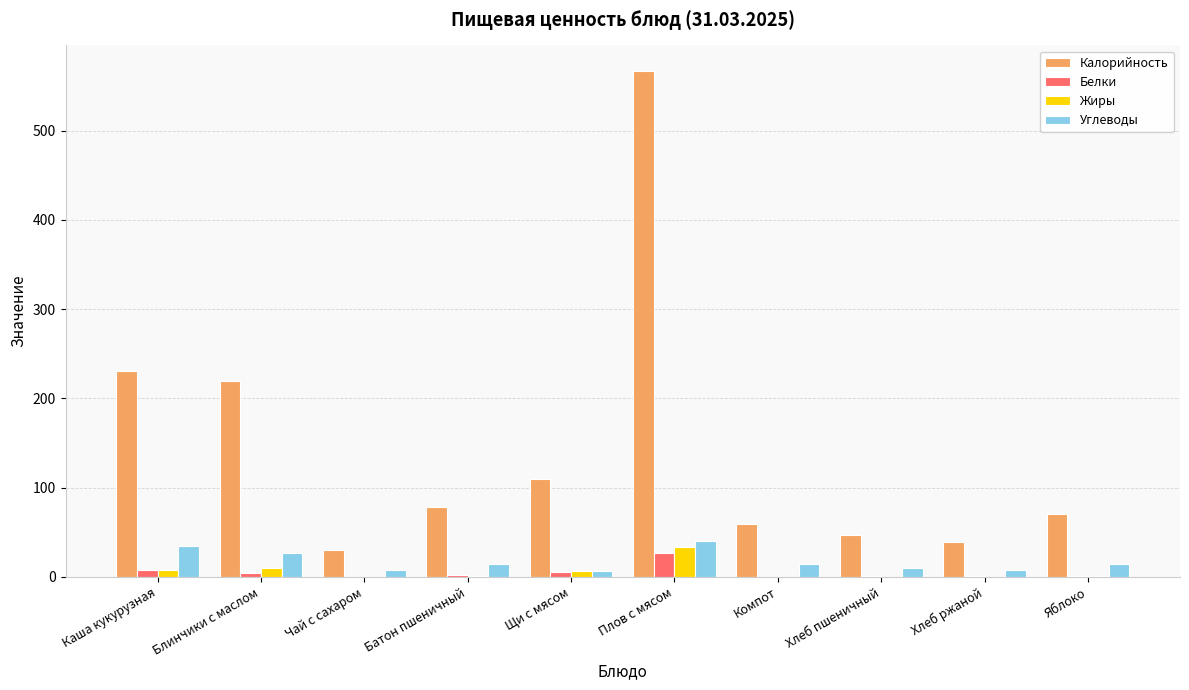

Which label corresponds to the largest value in the chart?

Плов с мясом